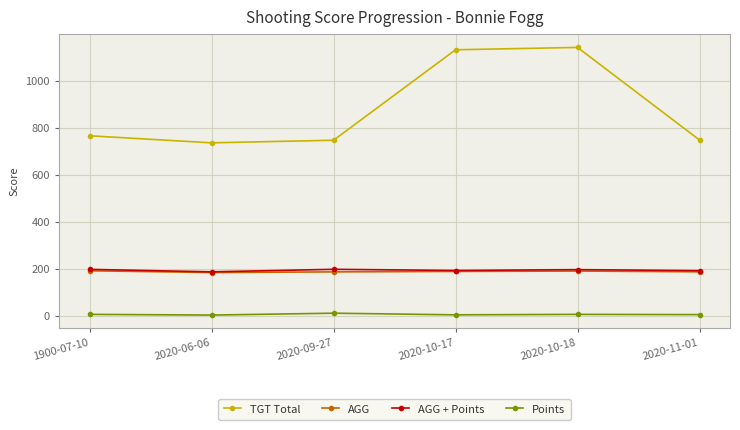

What is the highest value of the AGG series?

191.5